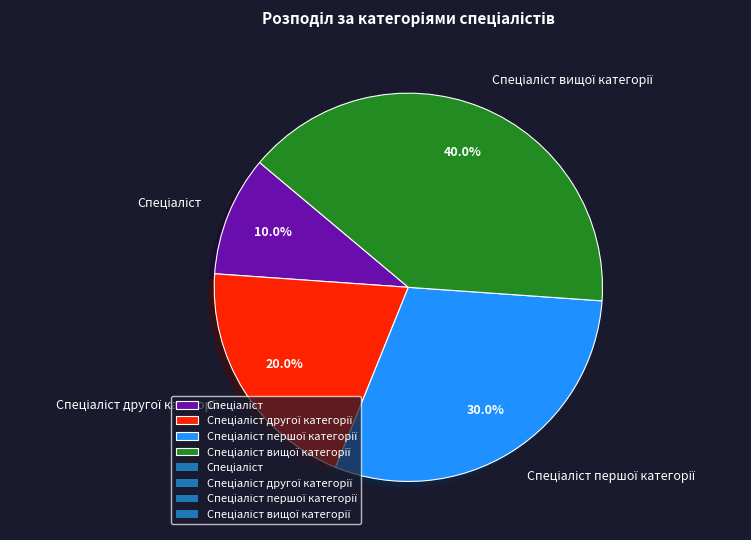

Is there any slice that represents more than half of the pie?

No